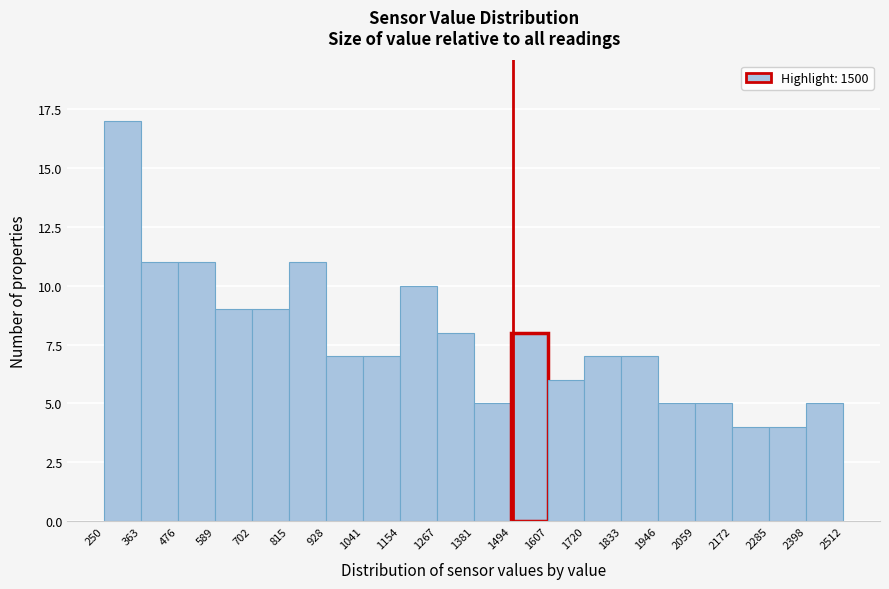

Reading left to right, list every bar in this chart as the range it spans on the x-axis followed by its height. The values are not printed on the chart, so give them approximately, as read against the axis.

250 to 363: 17
363 to 476: 11
476 to 589: 11
589 to 702: 9
702 to 815: 9
815 to 928: 11
928 to 1041: 7
1041 to 1154: 7
1154 to 1267: 10
1267 to 1381: 8
1381 to 1494: 5
1494 to 1607: 8
1607 to 1720: 6
1720 to 1833: 7
1833 to 1946: 7
1946 to 2059: 5
2059 to 2172: 5
2172 to 2285: 4
2285 to 2398: 4
2398 to 2512: 5